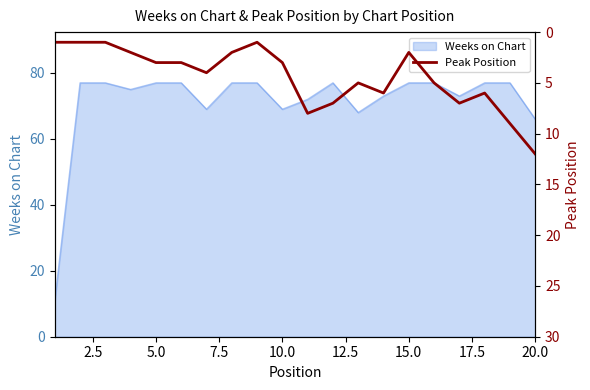

At which label is Weeks on Chart closest to 44?

20.0